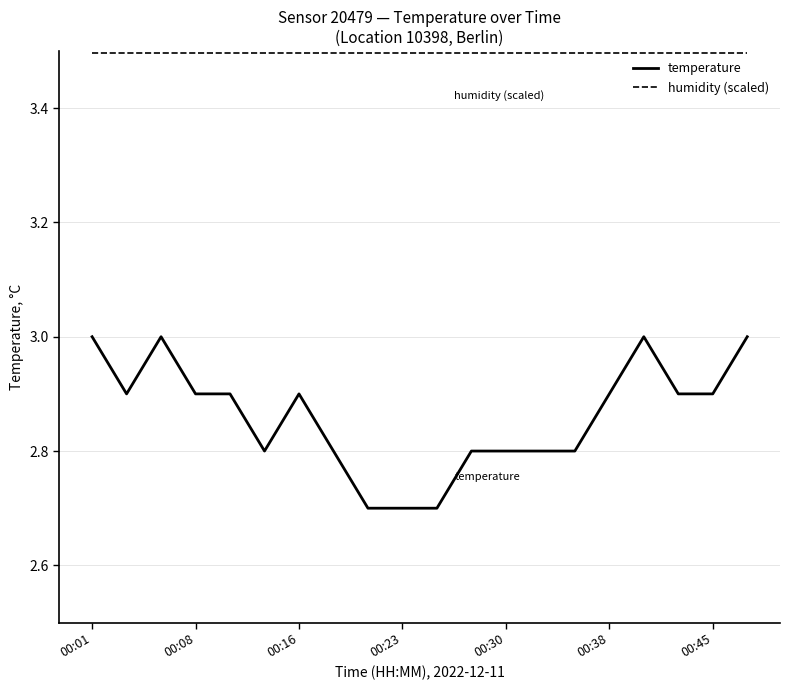

What is the difference between the maximum and minimum values in the temperature series?

0.3